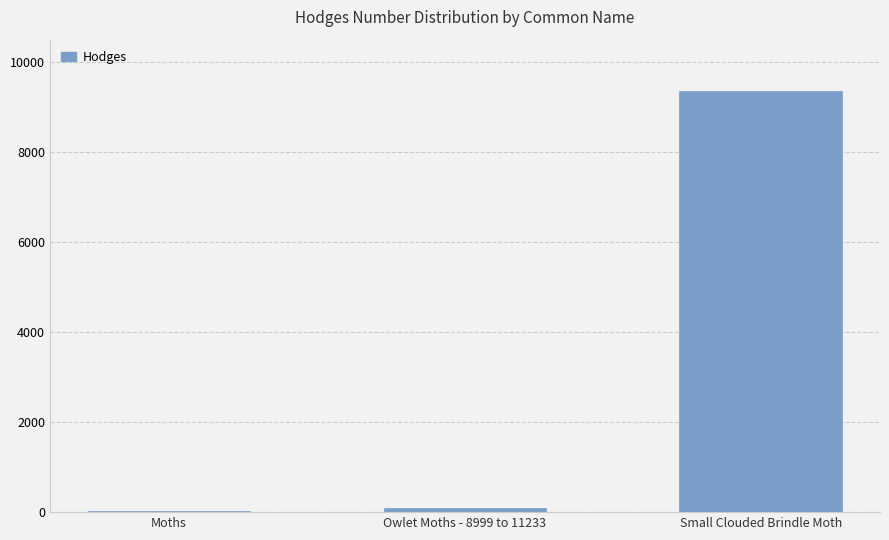

True or false: the data shows 15379.5 at Small Clouded Brindle Moth.

False